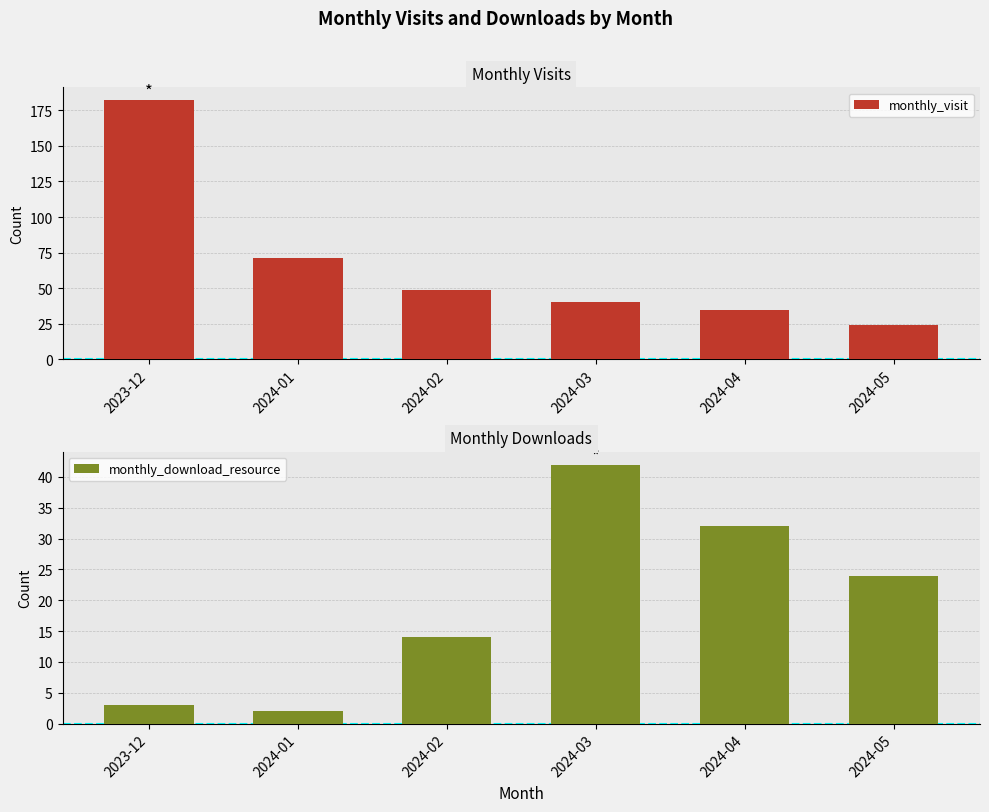

The monthly_download_resource series shows 25 at 2024-02. True or false?

False